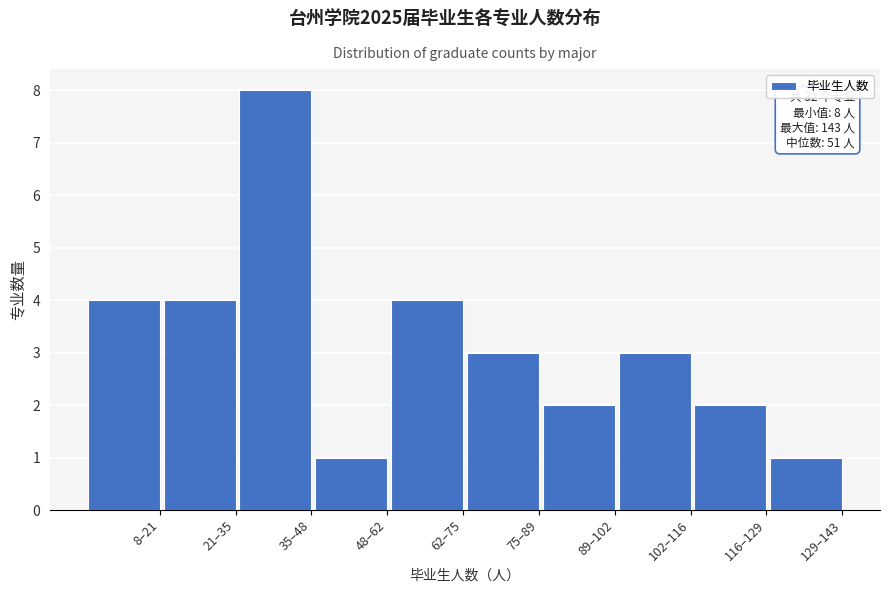

Reading left to right, transcribe all the data shown in this chart.

8–21=4	21–35=4	35–48=8	48–62=1	62–75=4	75–89=3	89–102=2	102–116=3	116–129=2	129–143=1